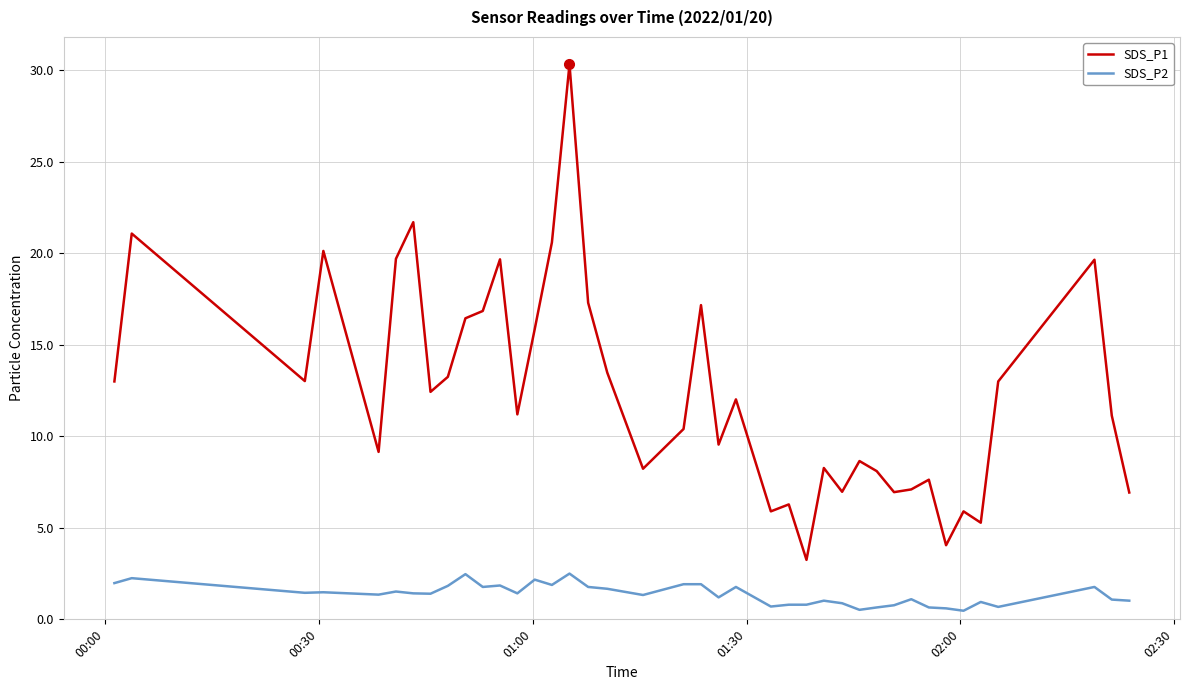

What is the greatest value displayed?

30.3